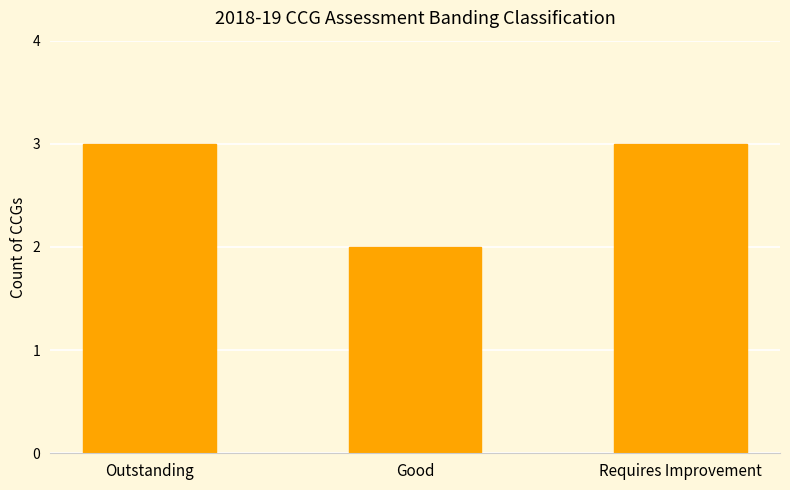

How many bars are there in total?

3